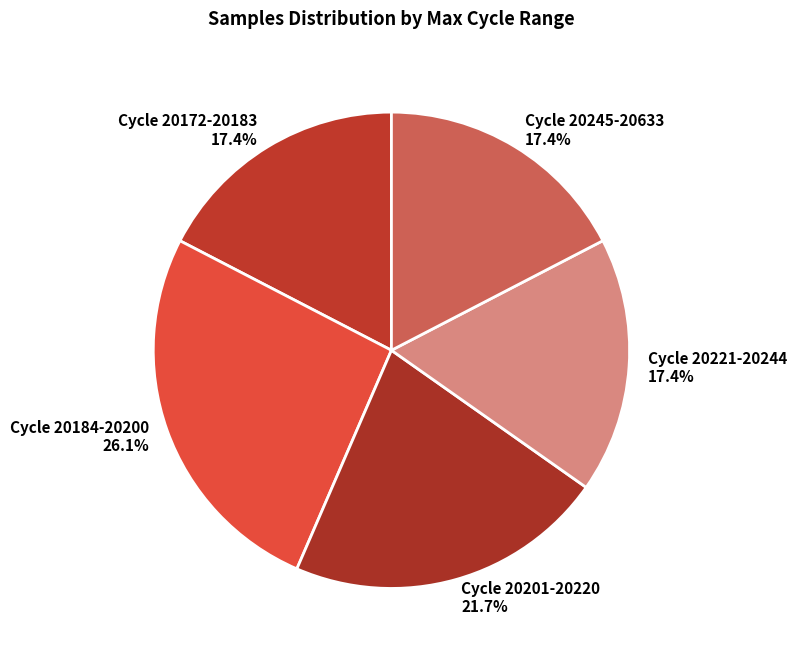

Approximately how many times larger is the value at Cycle 20184-20200 compared to Cycle 20172-20183?

1.5